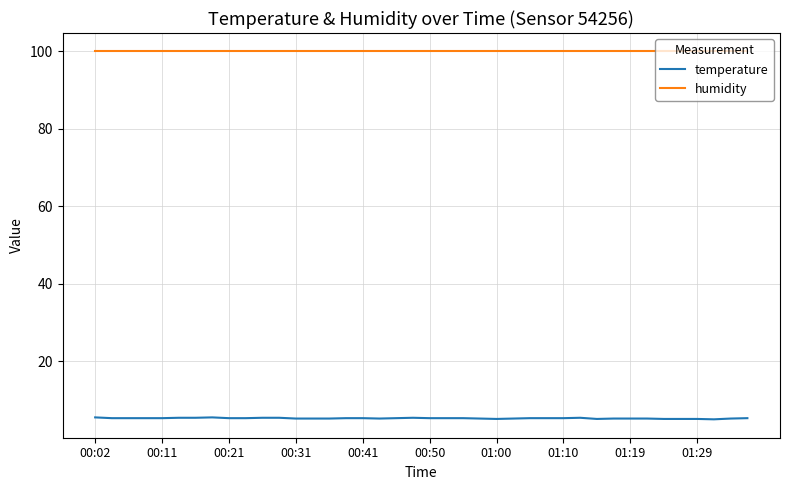

True or false: humidity and temperature cross at least once.

False